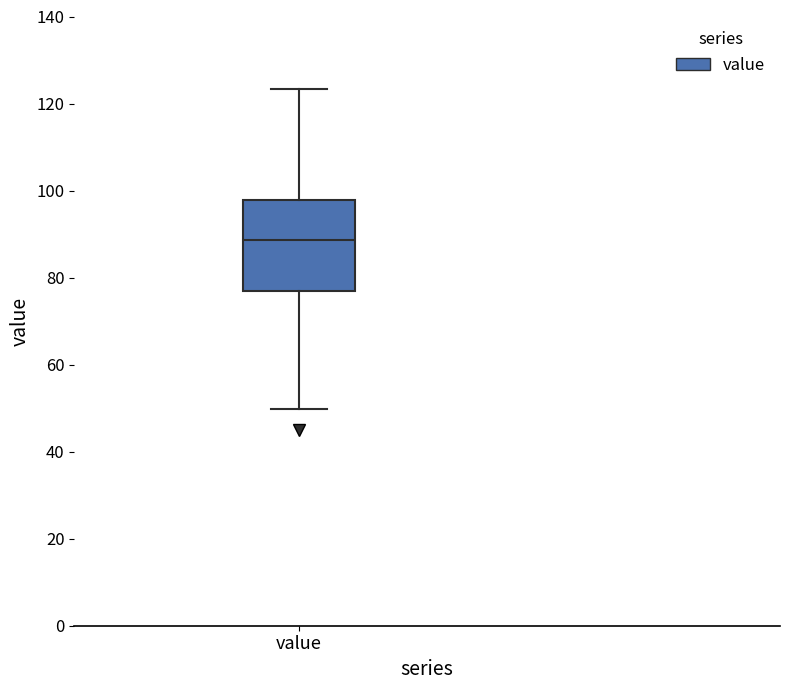

Where does the median line of the box for value sit on the y-axis? The values are not printed on the chart, so give them approximately, as read against the axis.

88